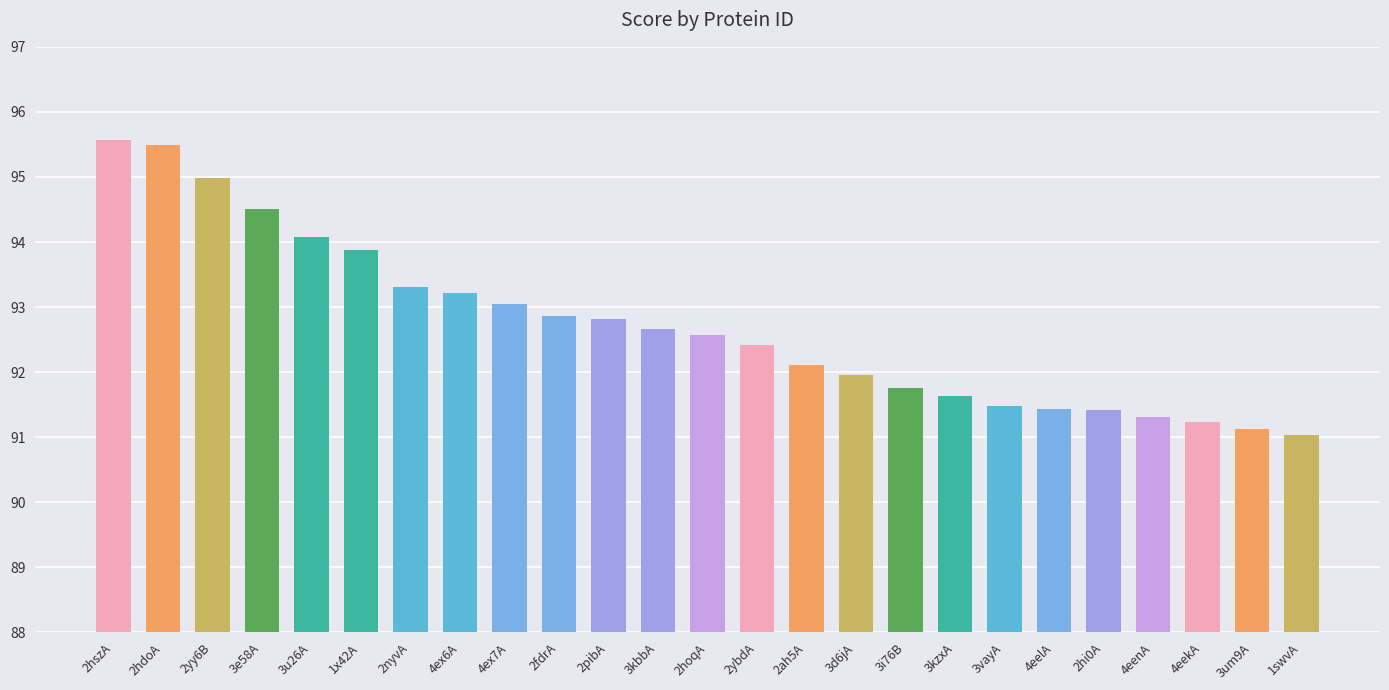

Are the bars horizontal?

No